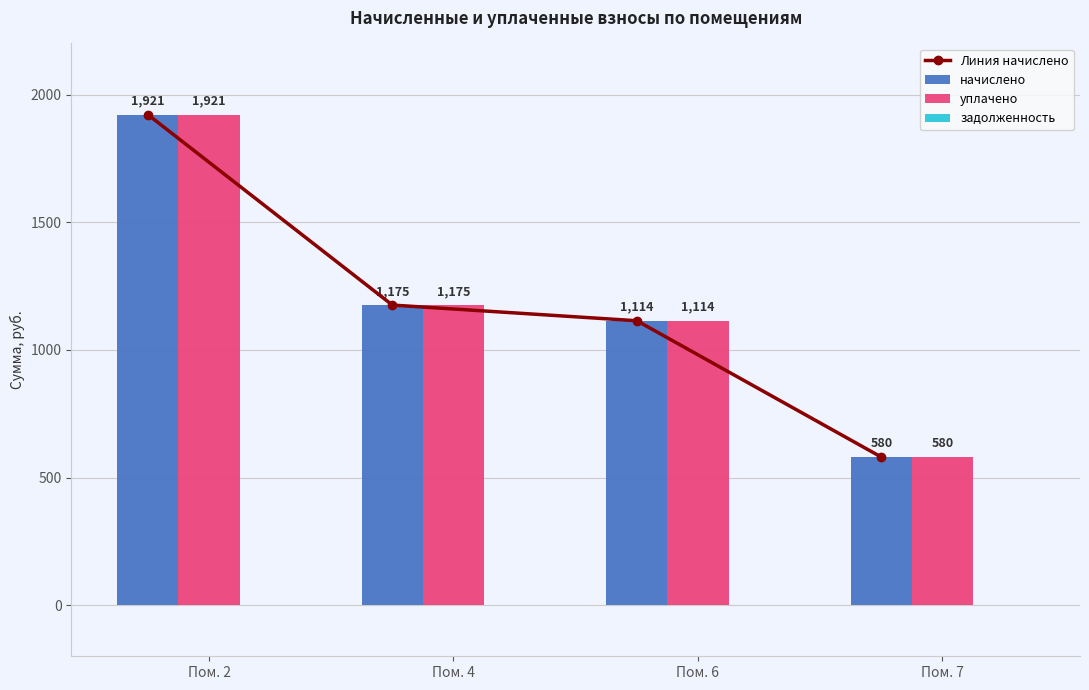

At how many categories does at least one series exceed 778?

3